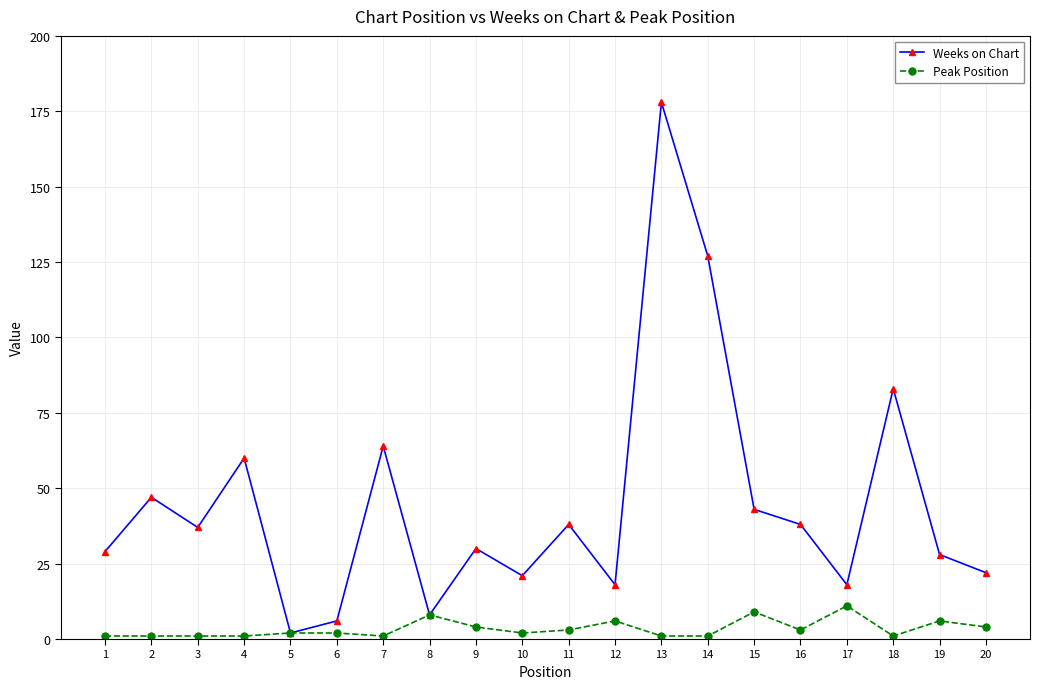

Which category has the highest value in the Weeks on Chart series?

13